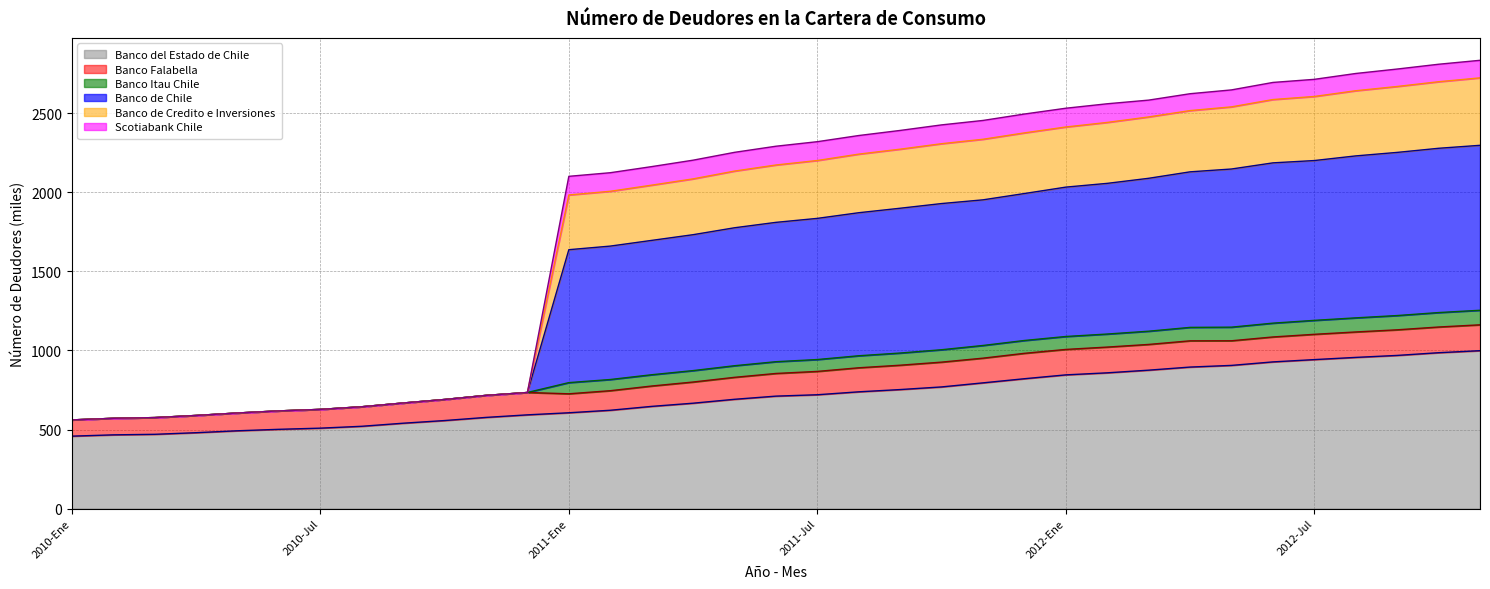

What is the minimum value for Banco del Estado de Chile?

458.2